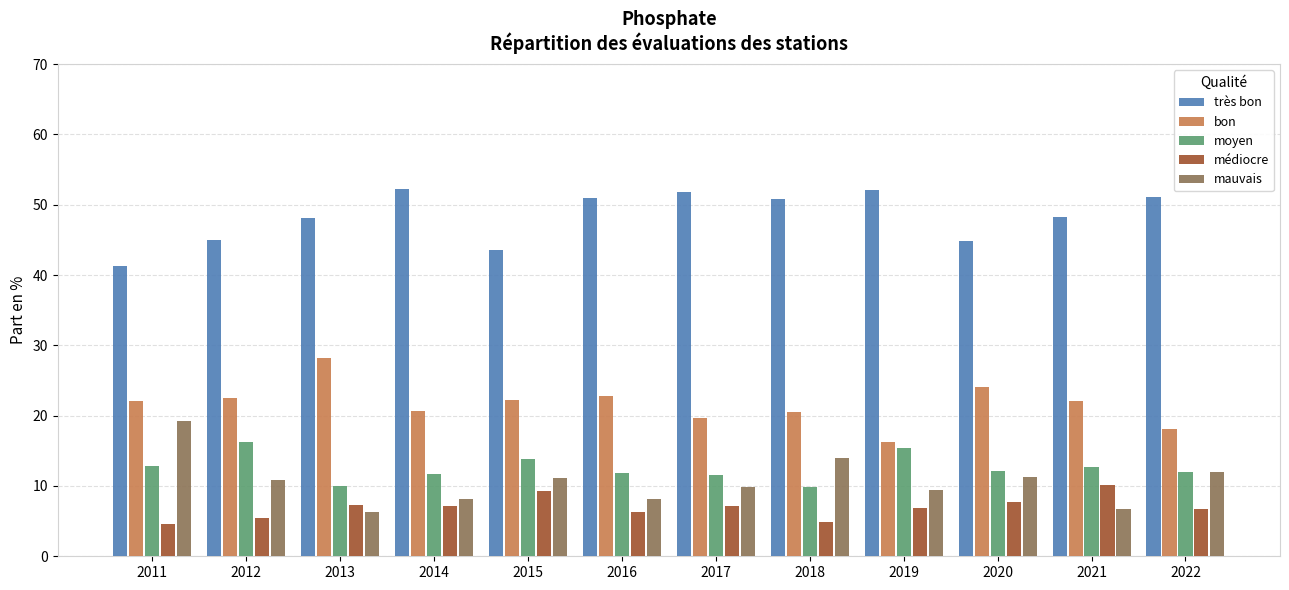

How many bars are there in total?

60